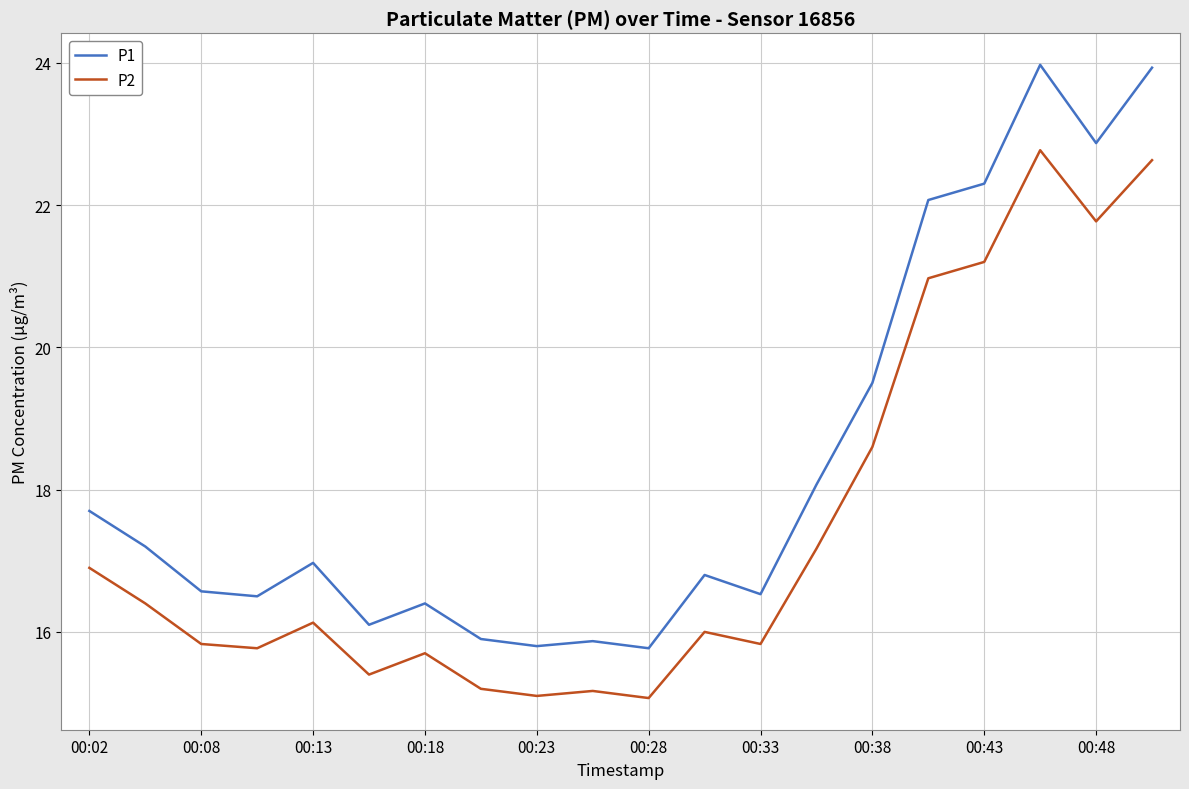

Does the chart display data point markers on the line(s)?

No